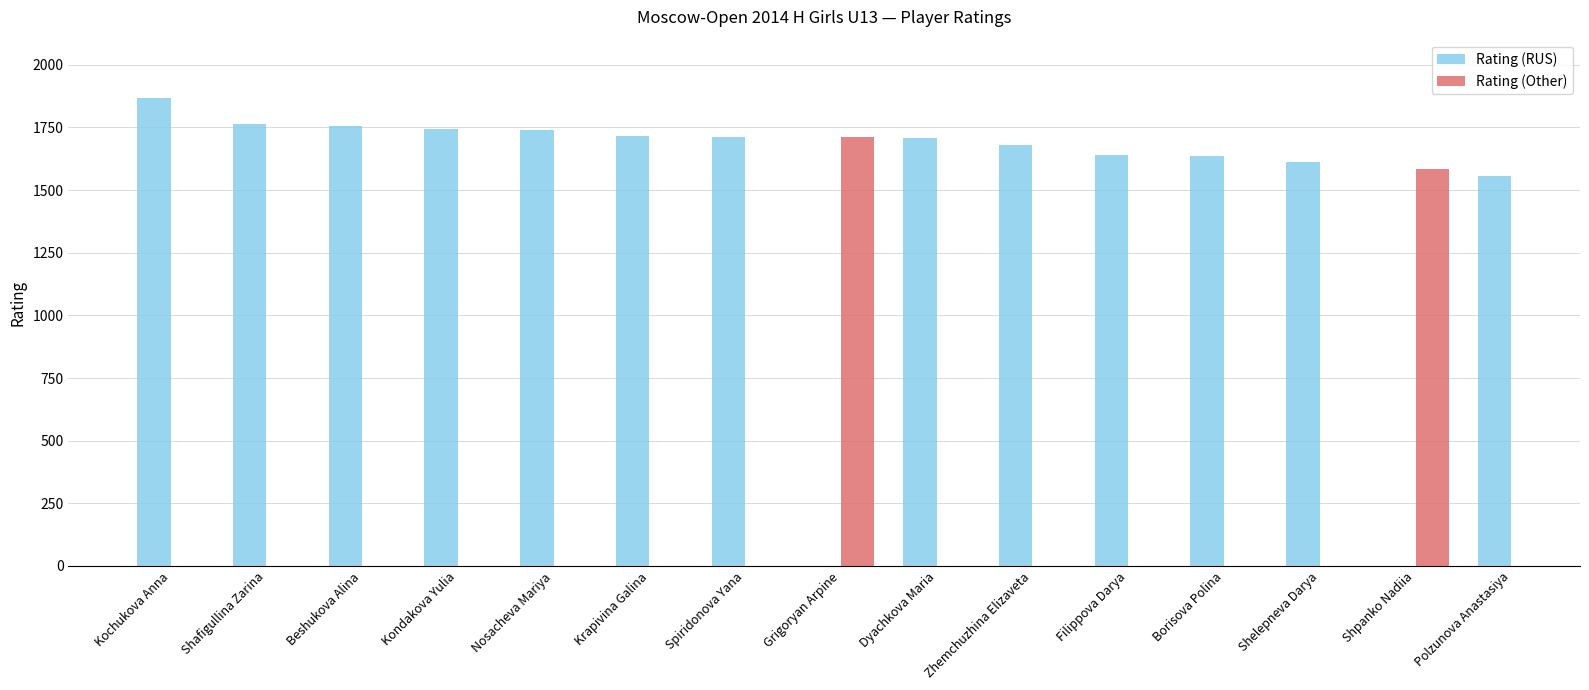

How many values in Rating (Other) are above zero?

2